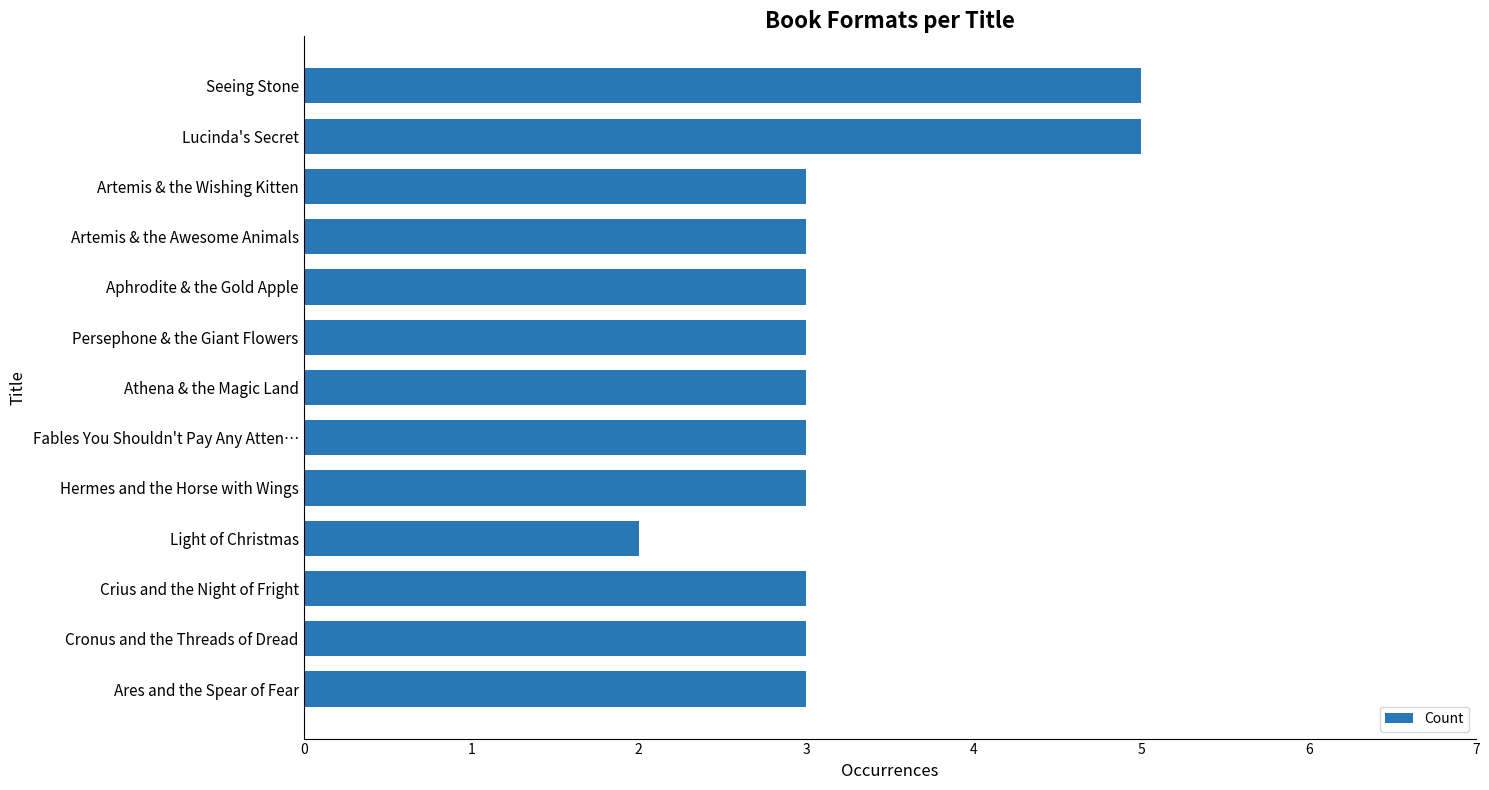

What is the difference between the maximum and minimum values?

3